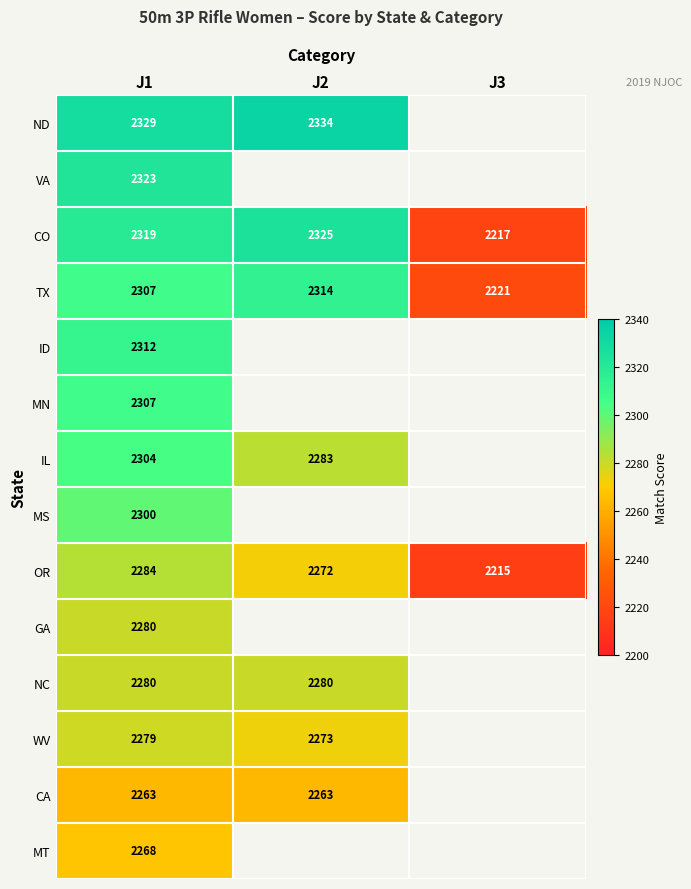

Is it true that OR equals 2215 at J3?

True